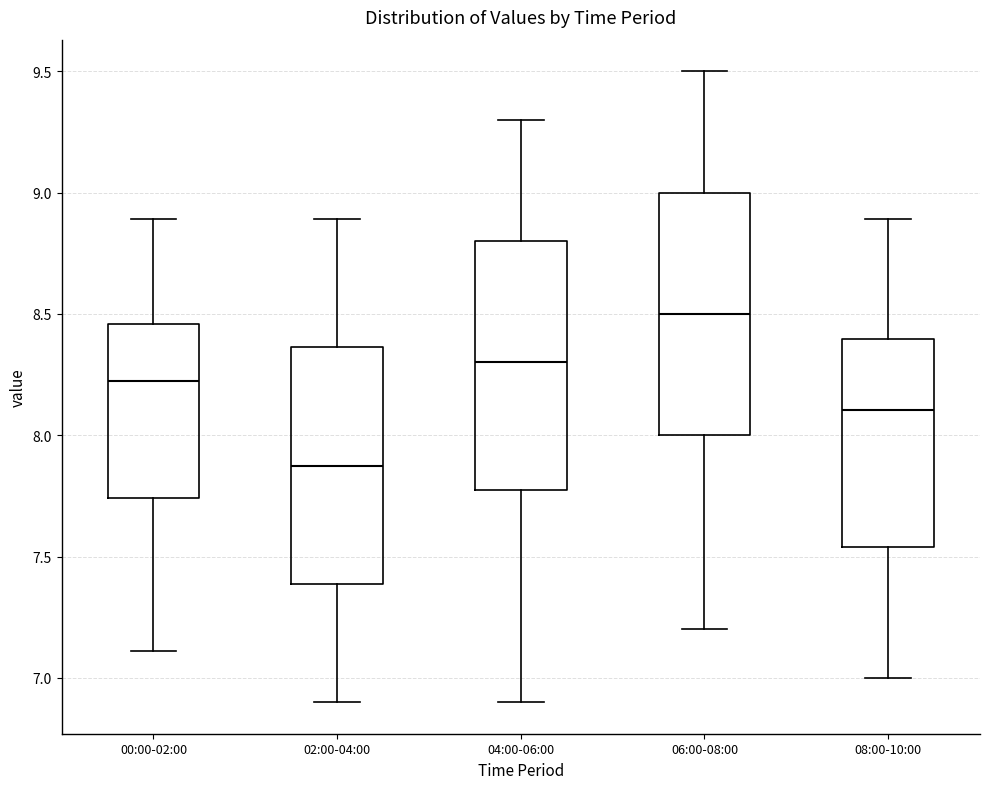

Reading left to right, transcribe this box plot: for each box, give where its median line is, the range the box spans, and where its two whiskers end, as read against the y-axis. The values are not printed on the chart, so give them approximately, as read against the axis.

00:00-02:00: median 8.25, box 7.75 to 8.45, whiskers 7.10 to 8.90
02:00-04:00: median 7.90, box 7.40 to 8.35, whiskers 6.90 to 8.90
04:00-06:00: median 8.30, box 7.80 to 8.80, whiskers 6.90 to 9.30
06:00-08:00: median 8.50, box 8.00 to 9.00, whiskers 7.20 to 9.50
08:00-10:00: median 8.10, box 7.55 to 8.40, whiskers 7.00 to 8.90